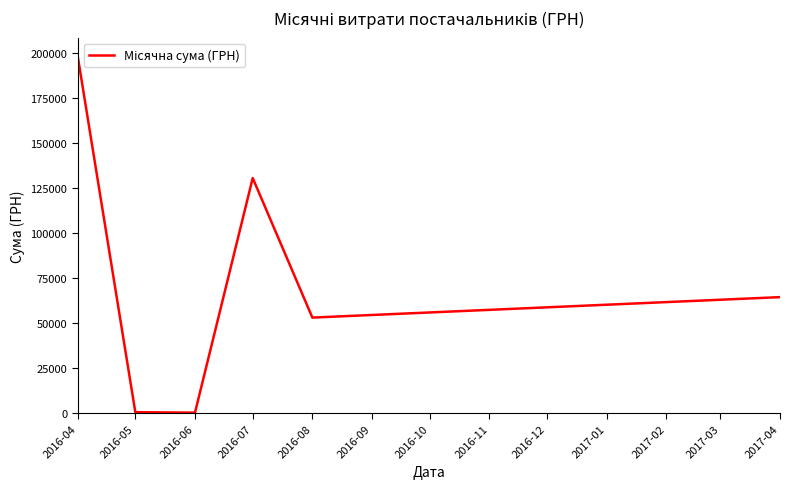

What value does the data have at 2016-07?

130379.7